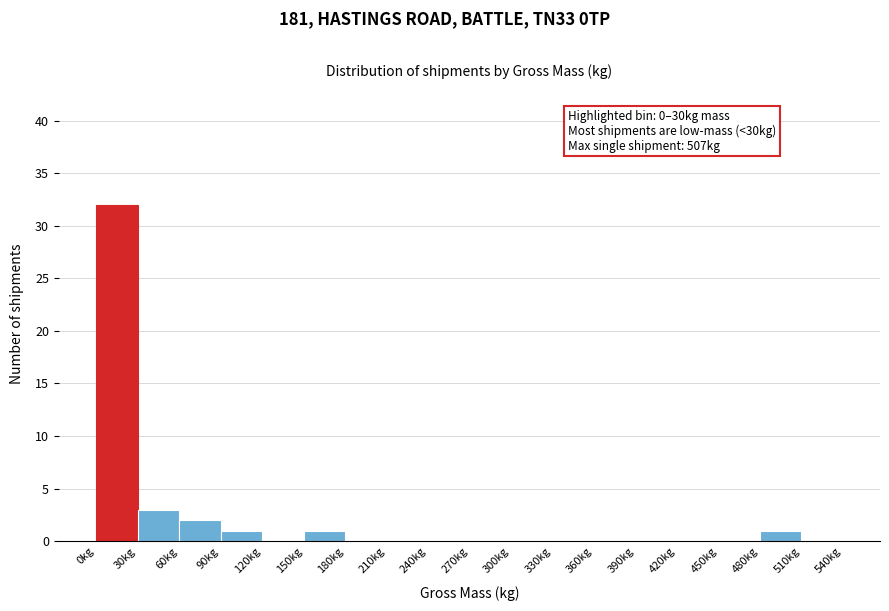

Which range on the x-axis has the tallest bar?

0 to 30